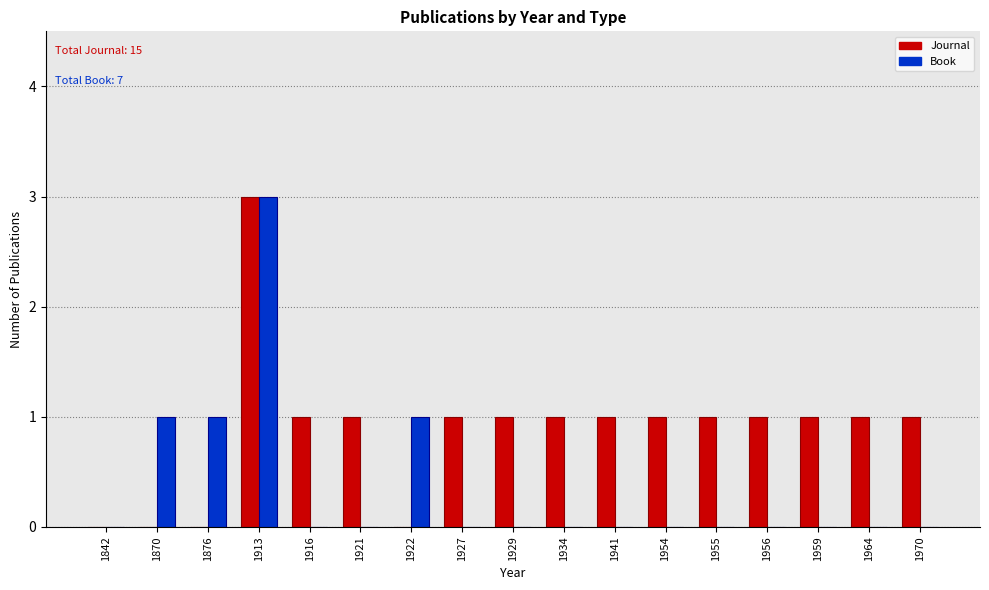

What is the sum of all Journal values?

15